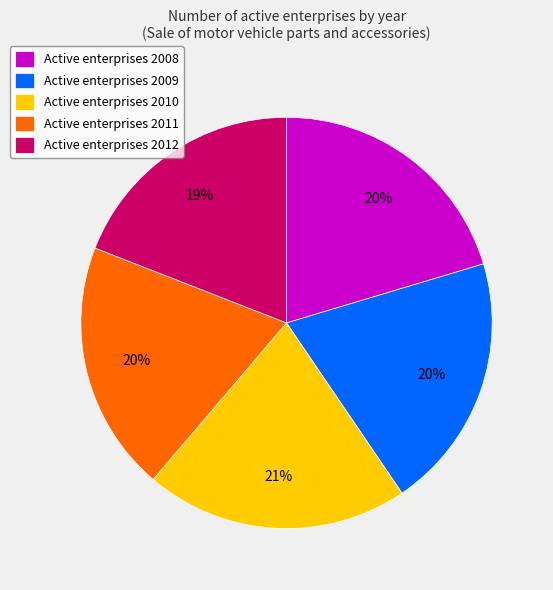

True or false: Active enterprises 2012 accounts for 19% of the total.

True